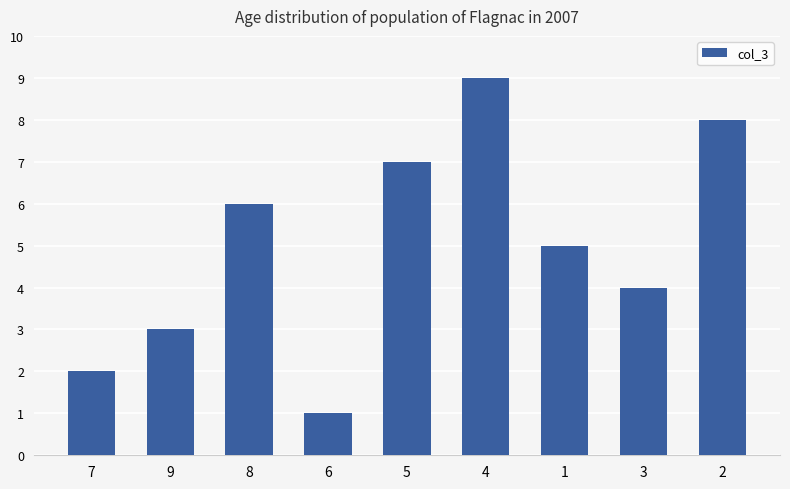

Reading right to left, transcribe all the data shown in this chart.

8	4	5	9	7	1	6	3	2